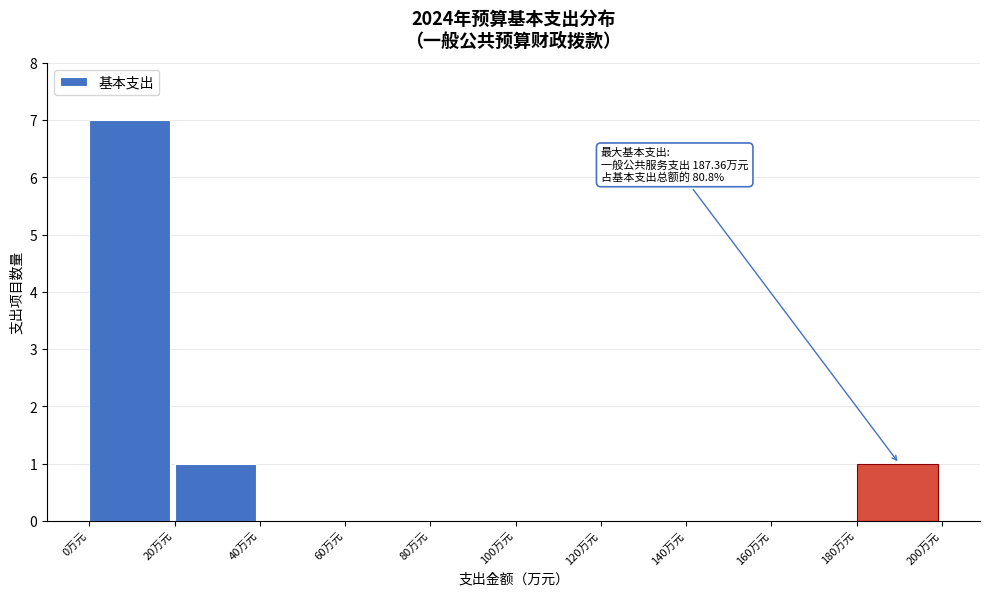

Which range on the x-axis has the tallest bar?

0 to 20